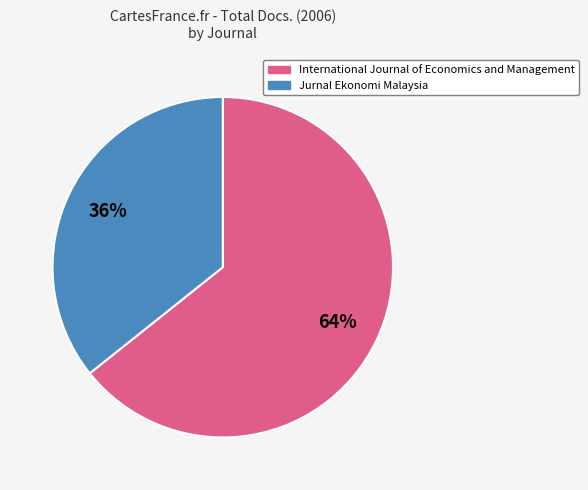

What is the majority slice?

International Journal of Economics and Management